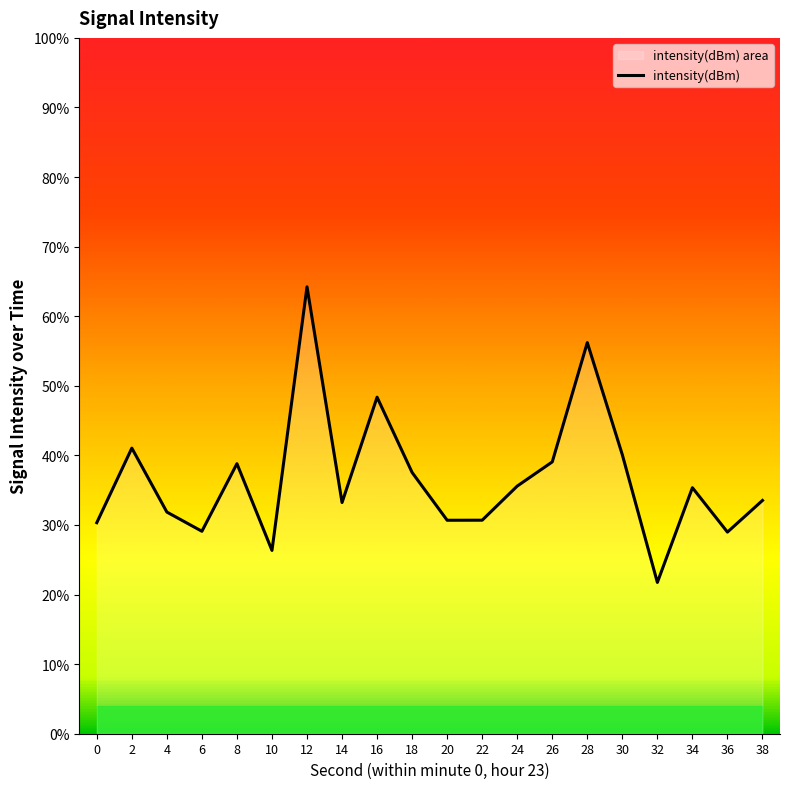

How many interior local valleys (lower than both neighbors) does the data have?

6